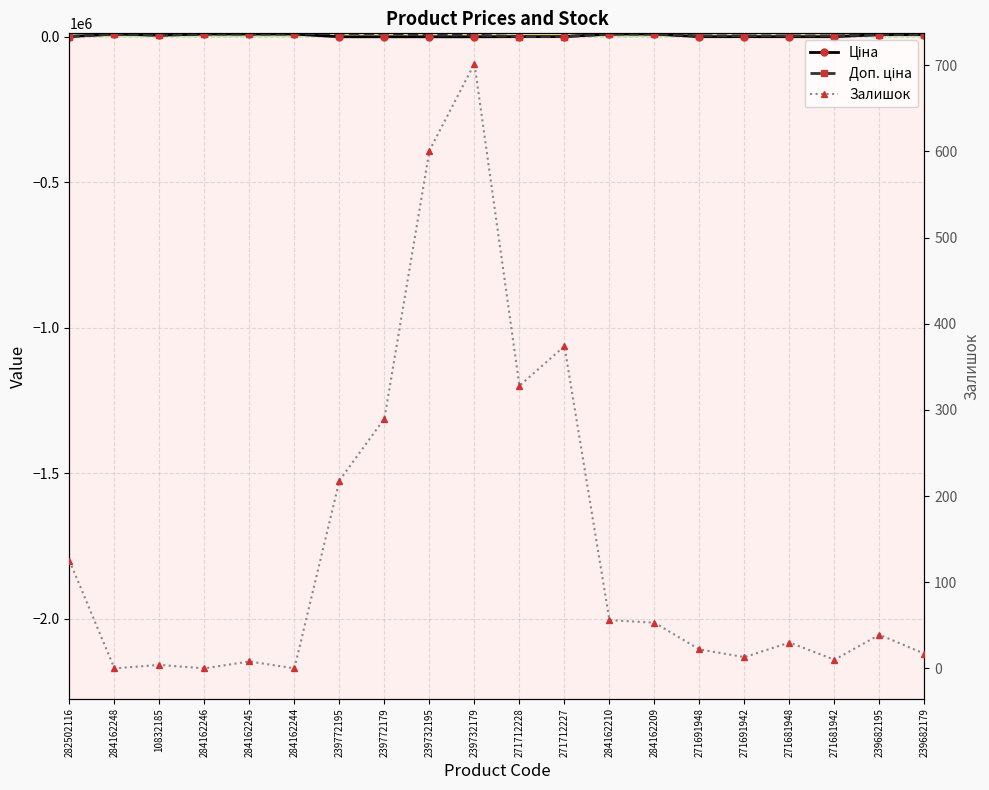

What is the sum of all Залишок values?

2890.0